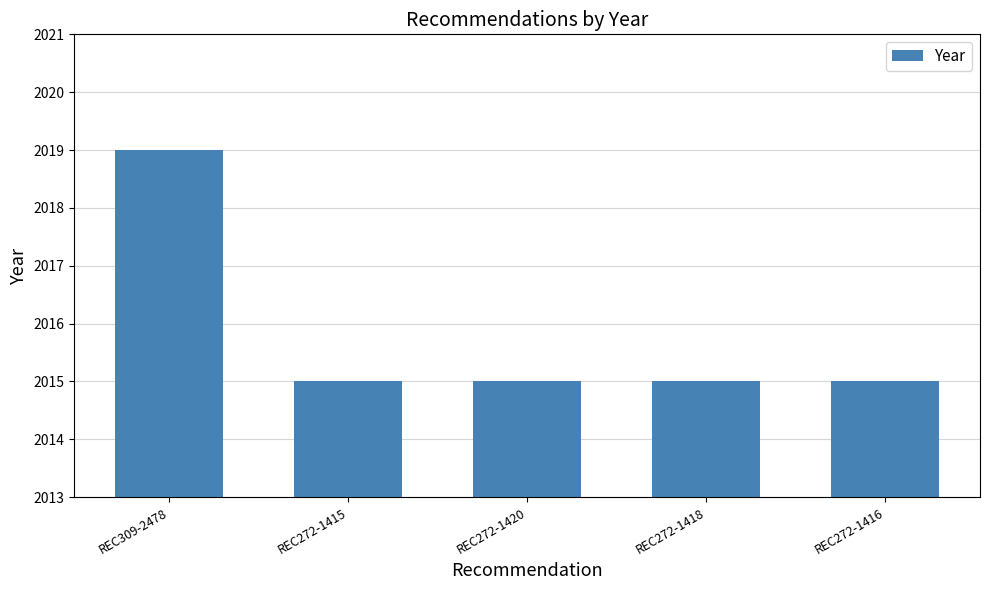

What is the value of the 4th bar from the left?

2015